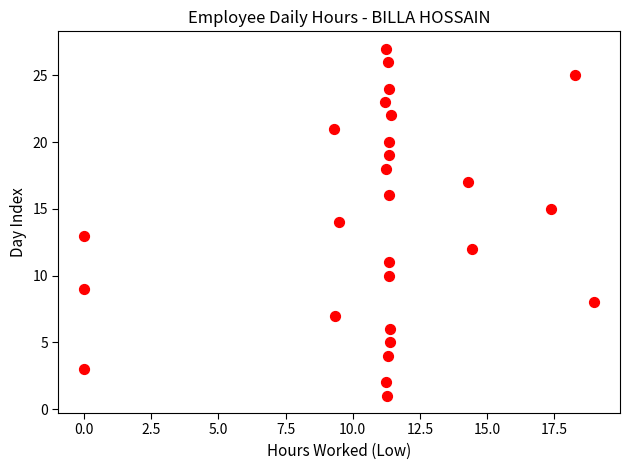

How many data points are displayed?

27